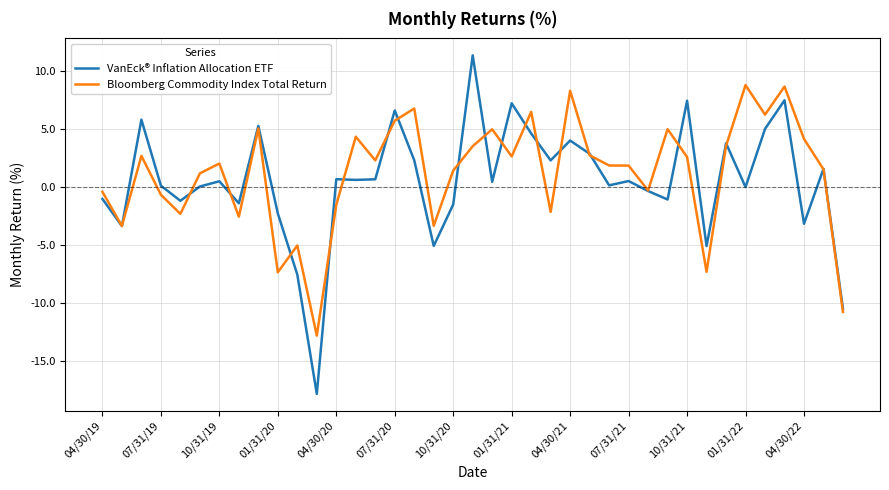

What is the minimum value for VanEck® Inflation Allocation ETF?

-17.8